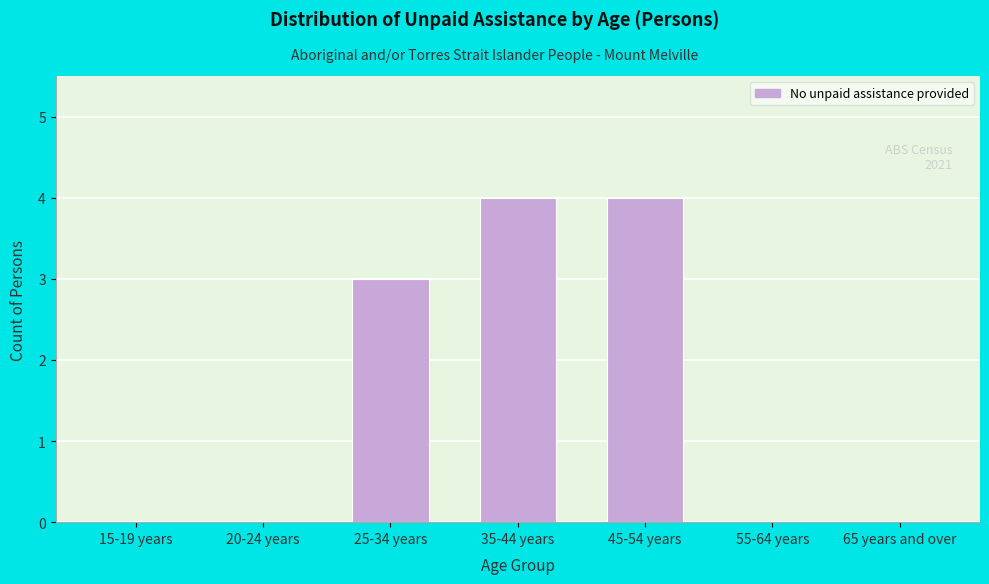

Reading left to right, what are all the values shown in this chart?

15-19 years=0	20-24 years=0	25-34 years=3	35-44 years=4	45-54 years=4	55-64 years=0	65 years and over=0